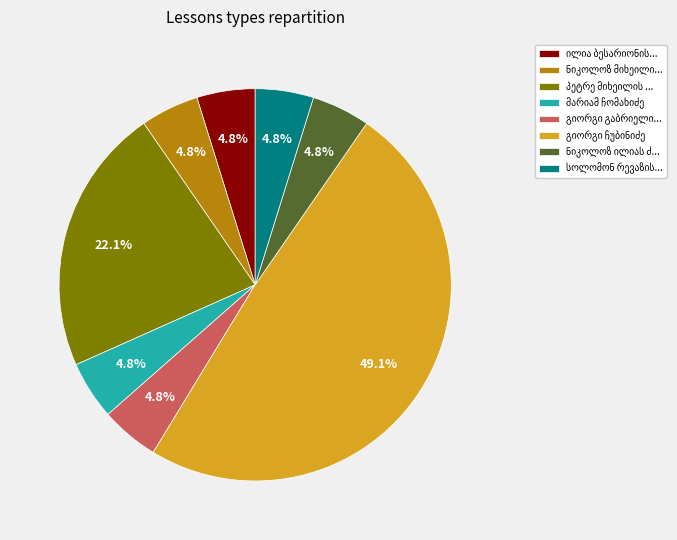

Does any single category account for the majority?

No